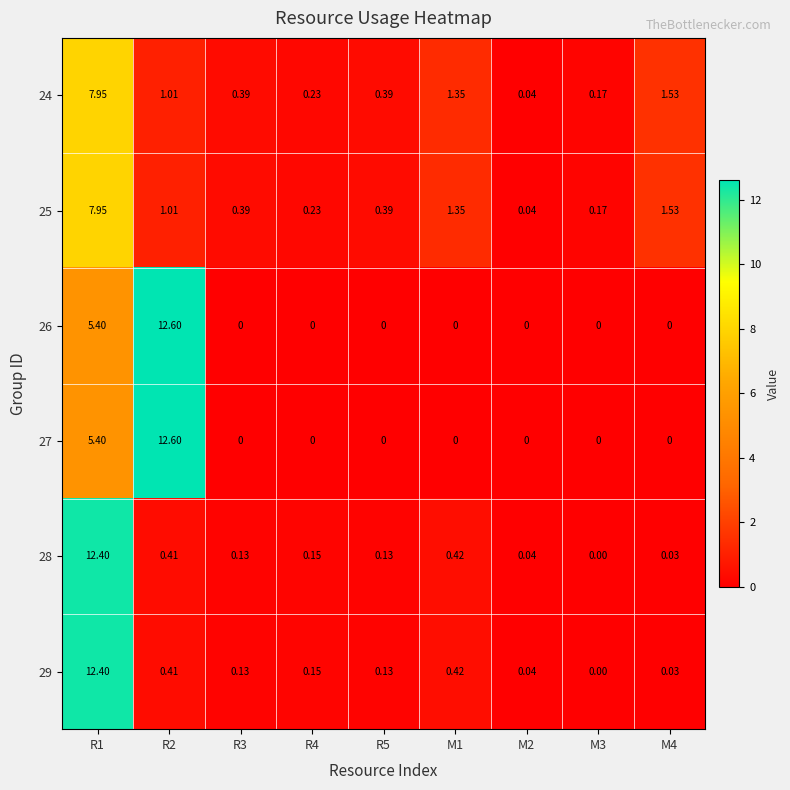

Is the value of 28 at M2 greater than the value of 25 at M3?

No